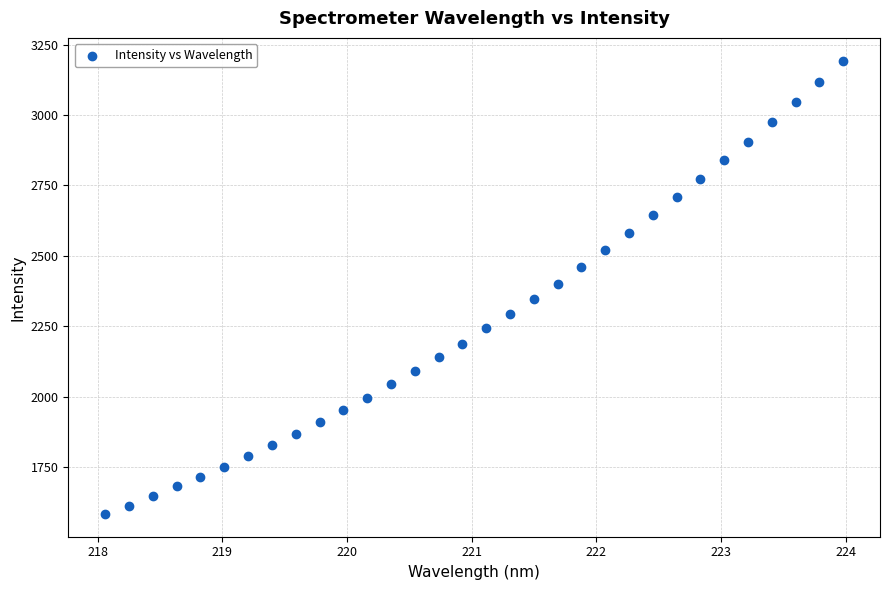

What is the range of X values (max minus min)?

5.9